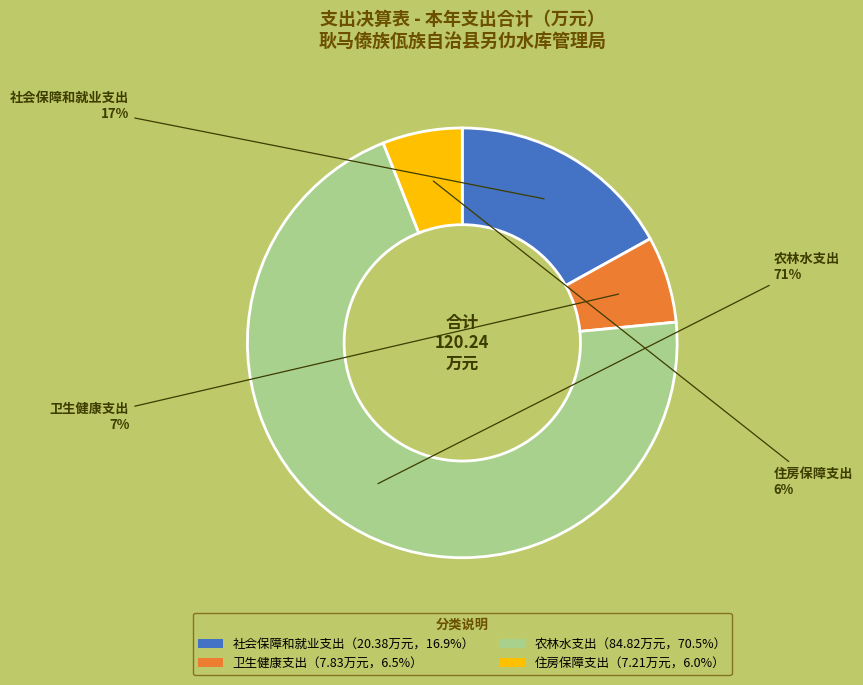

Count the number of slices in the pie.

4